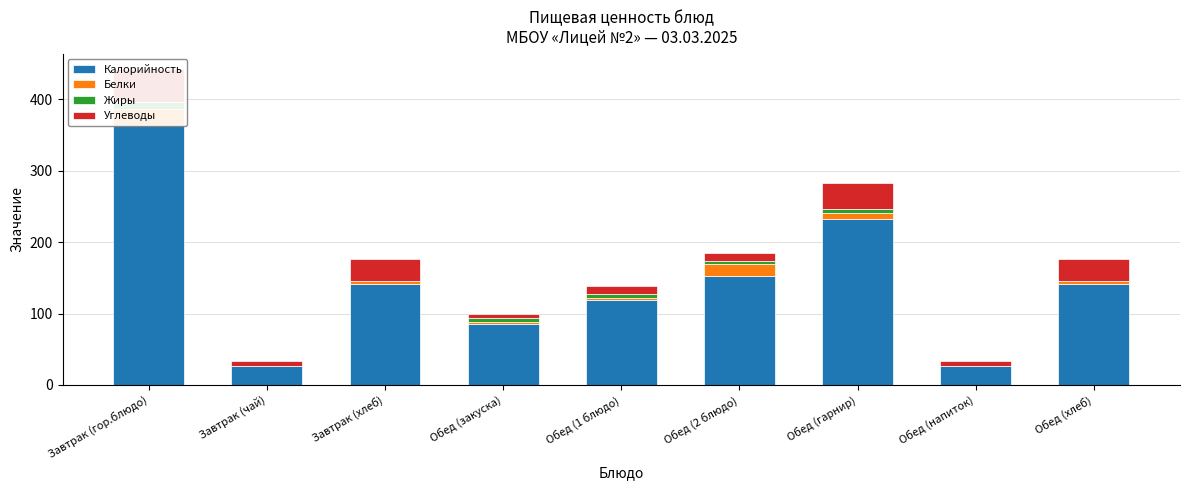

At which label is Калорийность closest to 195?

Обед (гарнир)